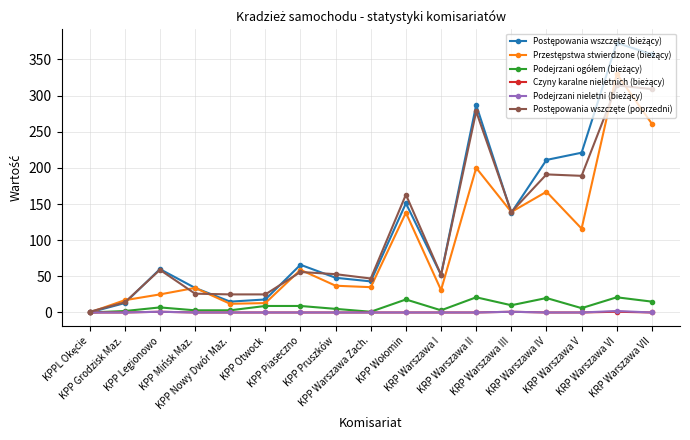

At how many categories does at least one series exceed 349?

2